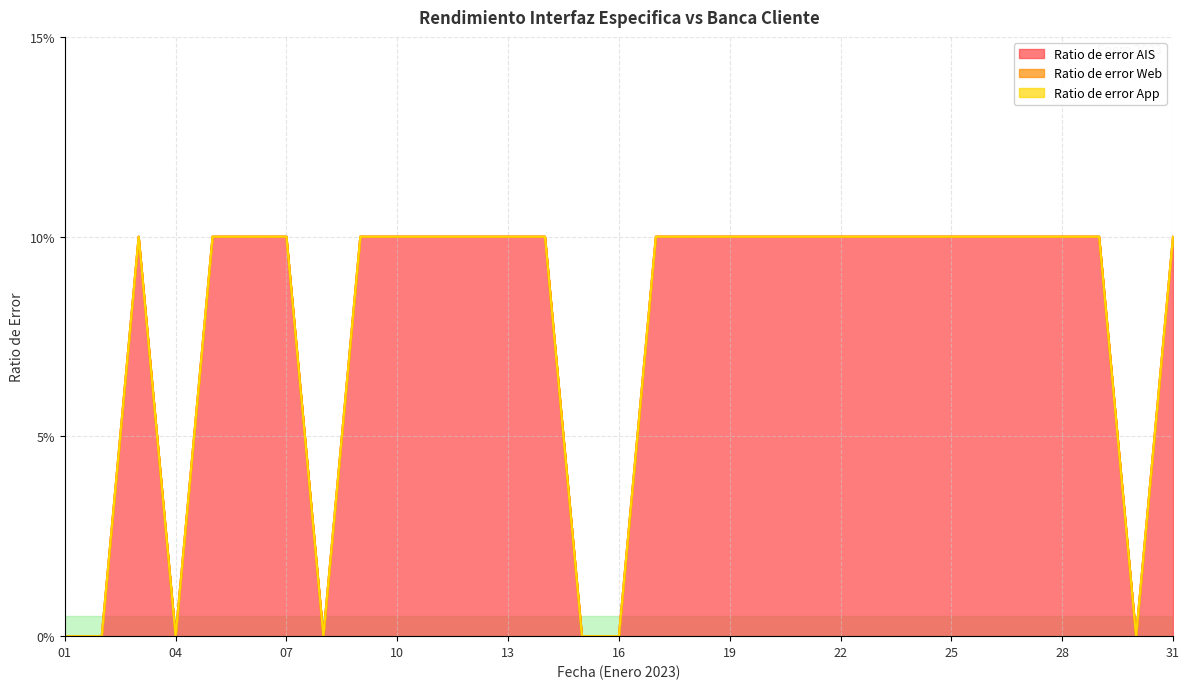

Which series has the largest range (max minus min)?

Ratio de error AIS